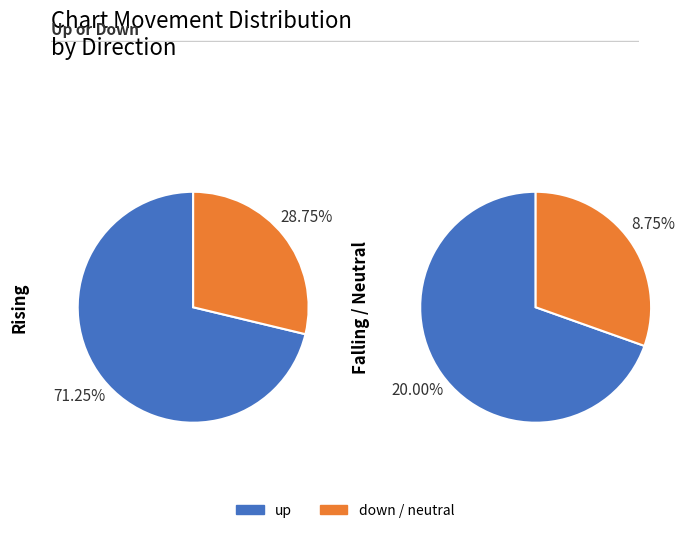

Approximately how many times larger is the value at down compared to -?

2.3